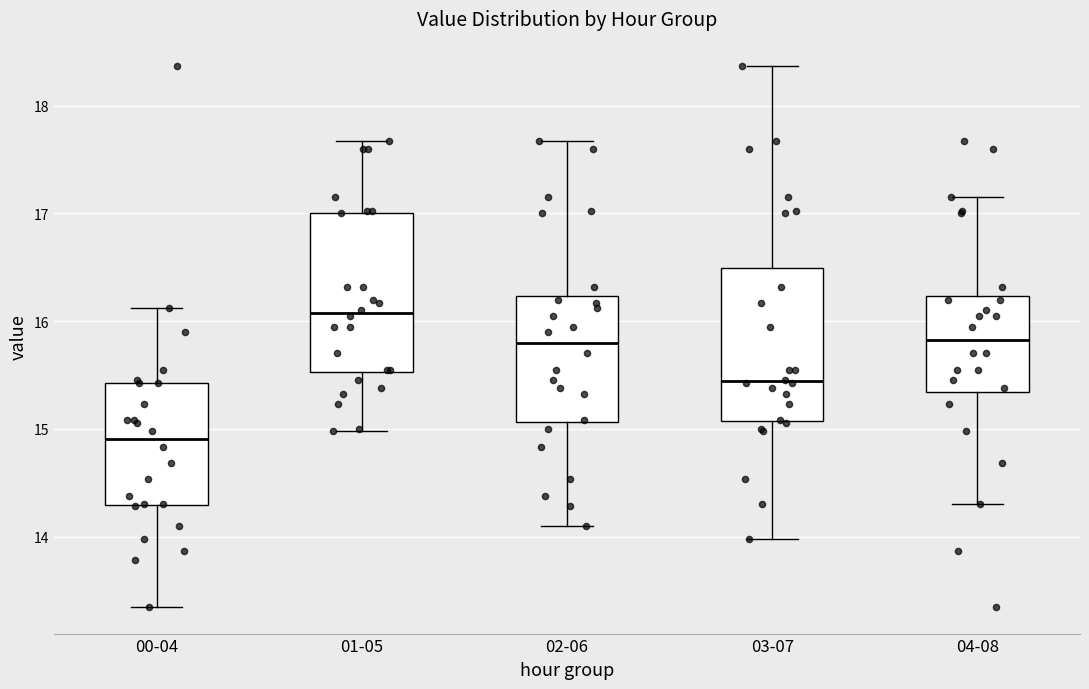

Which box has the lowest median line?

00-04